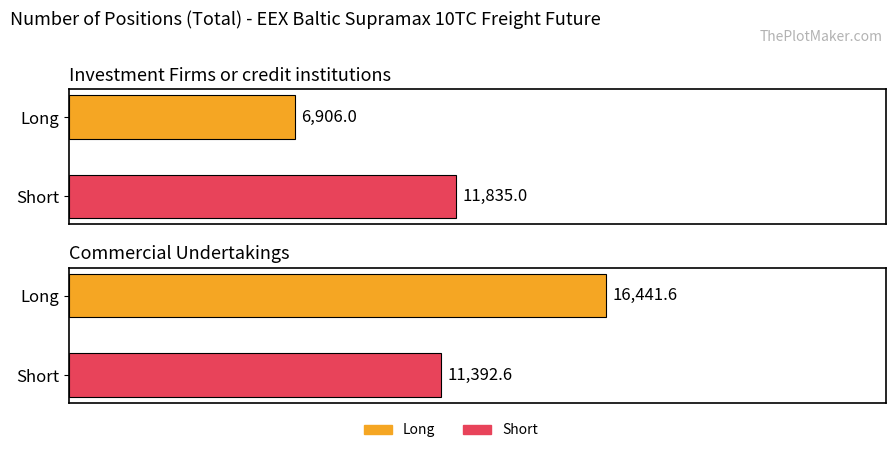

What is the label of the 1st bar from the right?

Commercial Undertakings